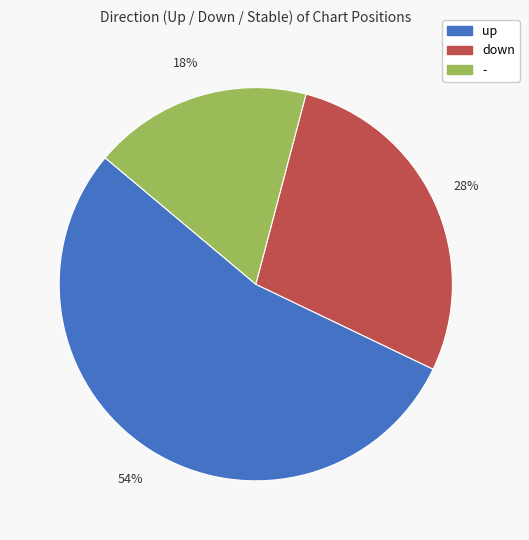

Does any single category account for the majority?

Yes